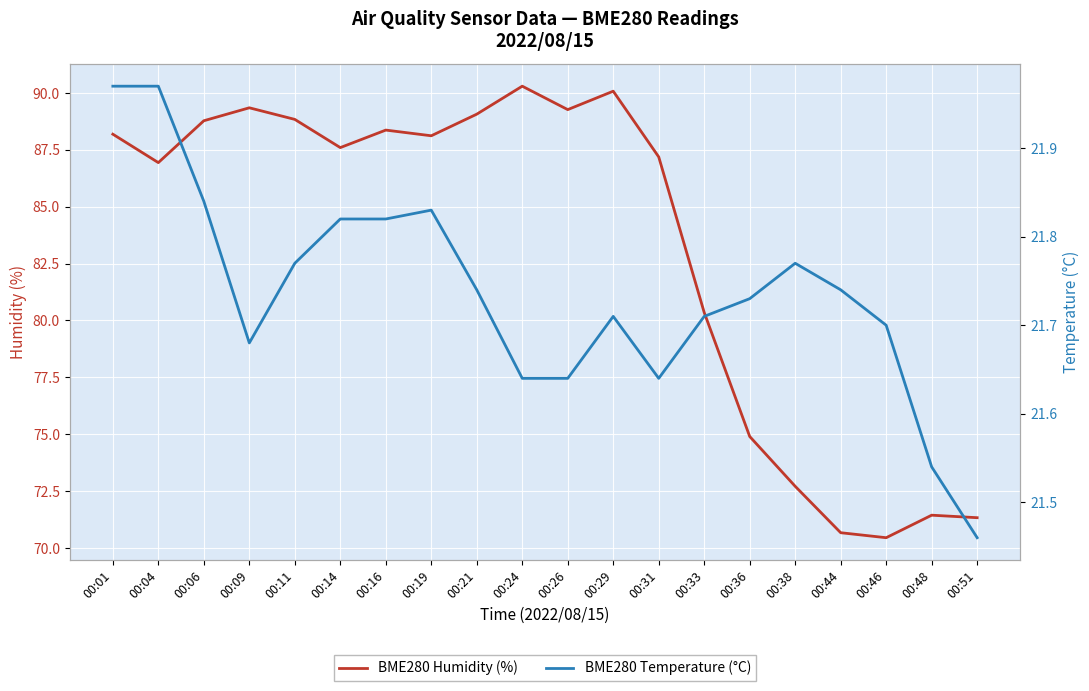

What is the value of the BME280 Humidity (%) point at the 1st from the left?

88.2